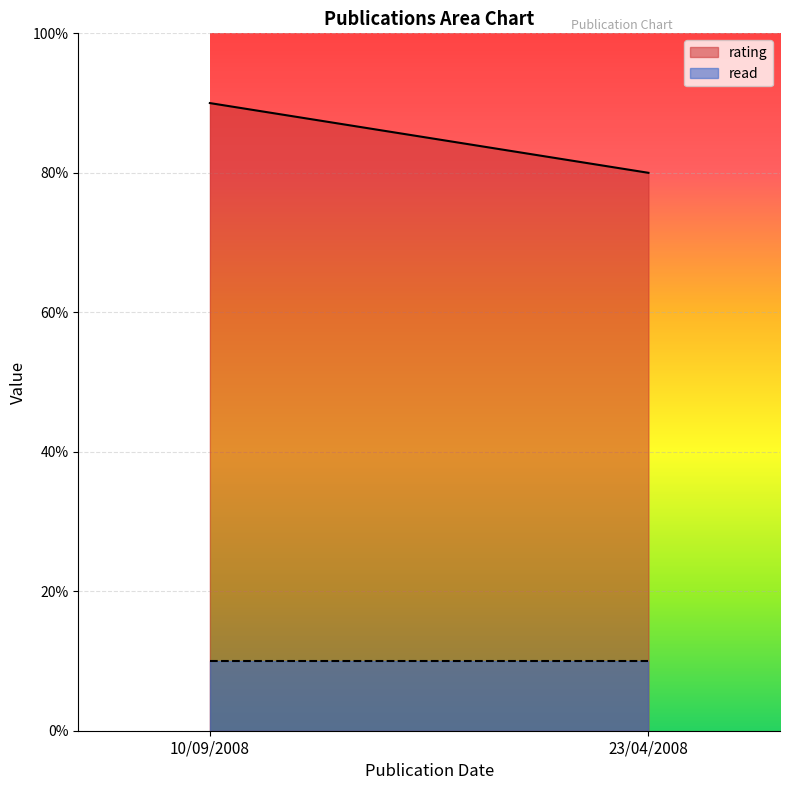

Which category has the highest value in the rating series?

10/09/2008